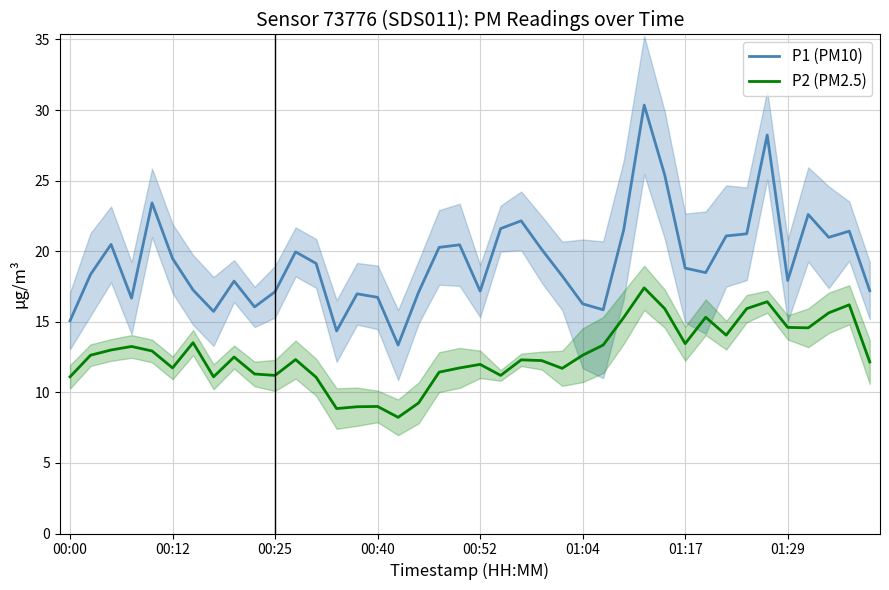

True or false: P2 (PM2.5) and P1 (PM10) cross at least once.

False